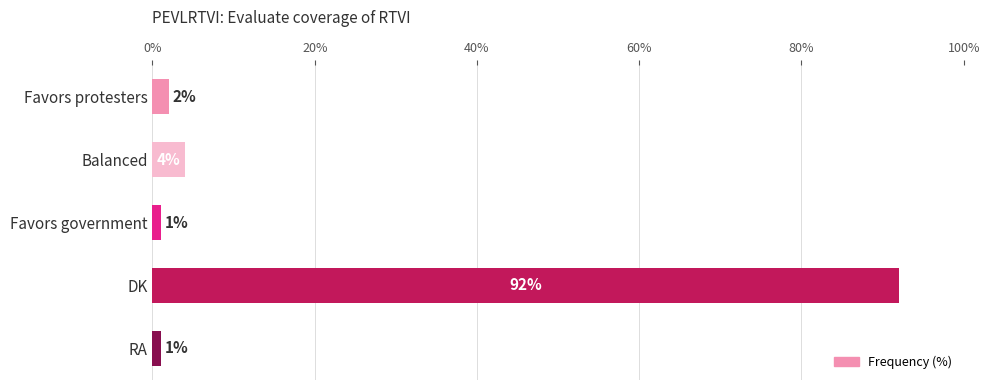

What is the ratio of the value at RA to the value at Favors protesters?

0.5